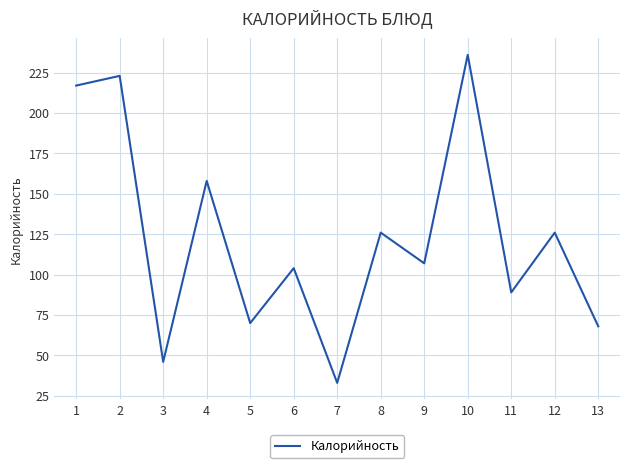

What is the minimum value shown in the chart?

33